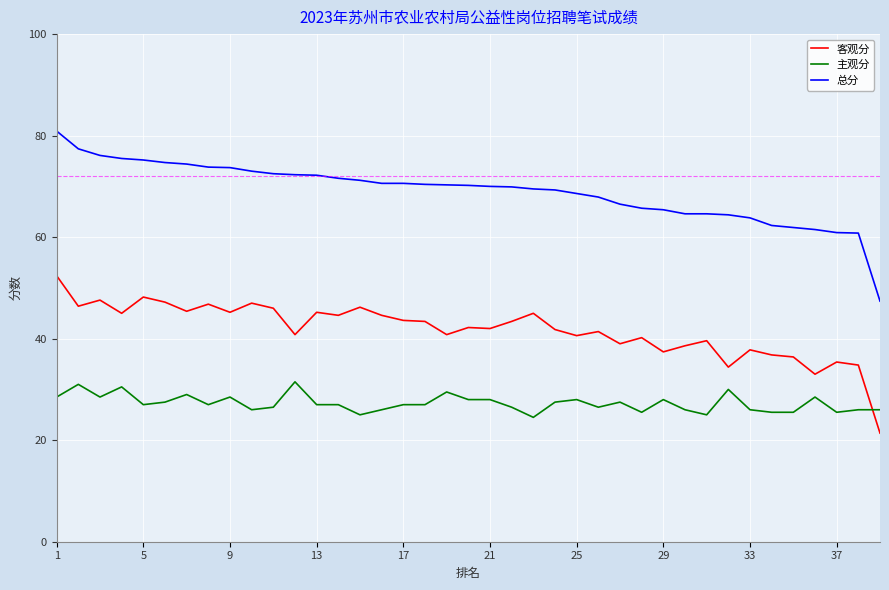

What is the difference between the maximum and minimum values in the 主观分 series?

7.0